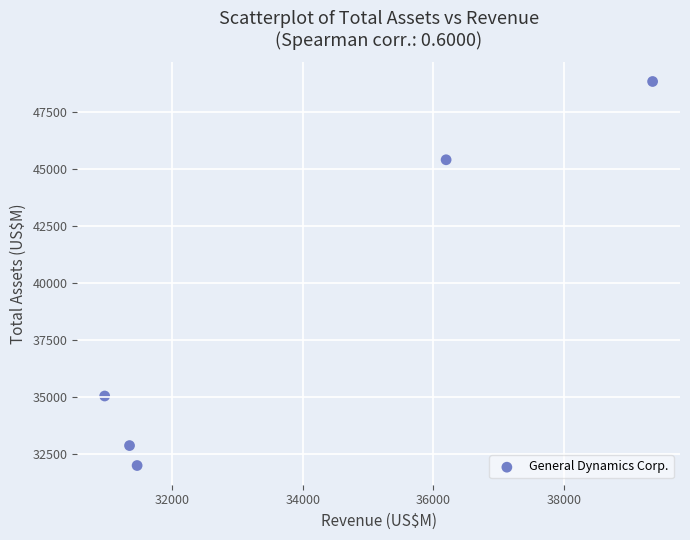

What is the average Y value?

38833